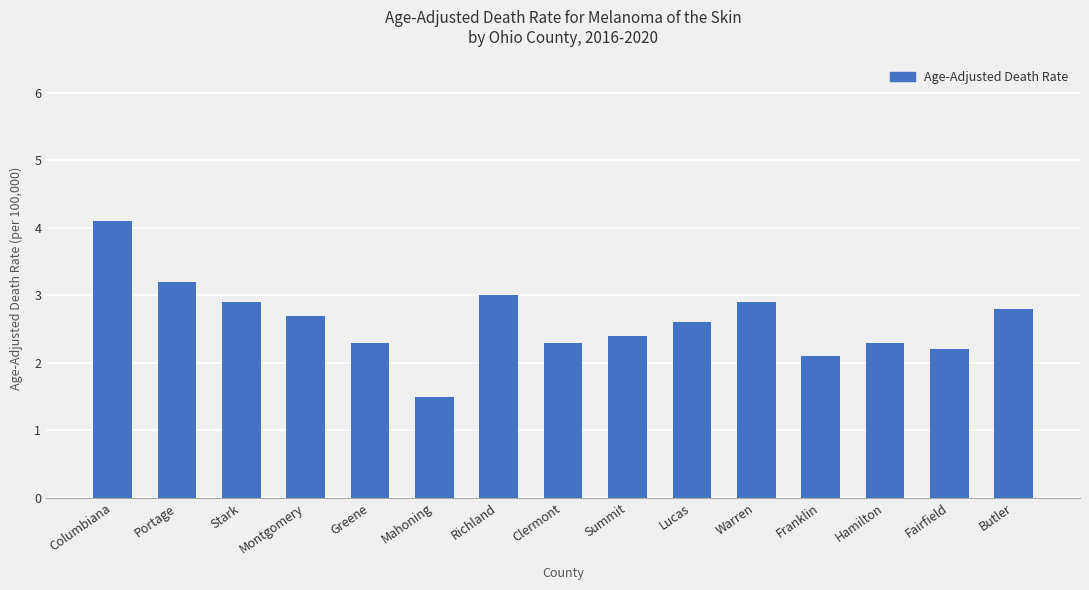

Does the chart contain any negative values?

No